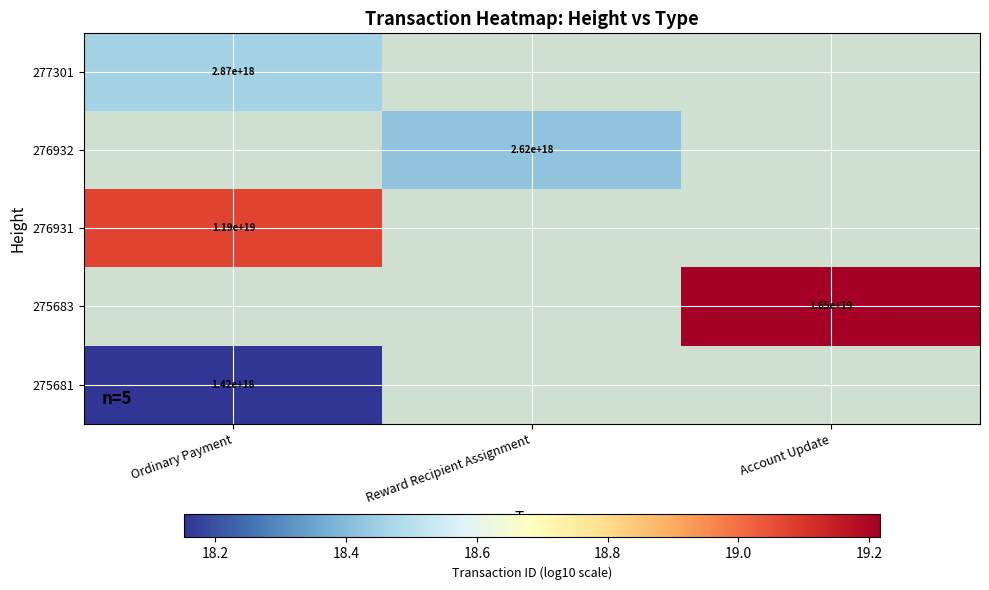

What is the spread (max minus min) of values at Ordinary Payment?

0.9